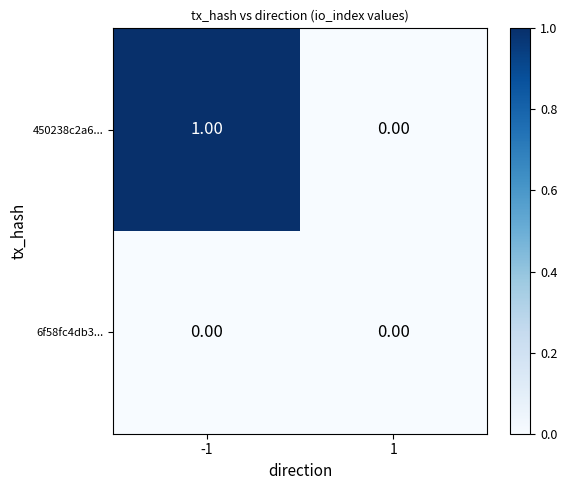

Is the value of 450238c2a6... at -1 greater than the value of 6f58fc4db3... at 1?

Yes